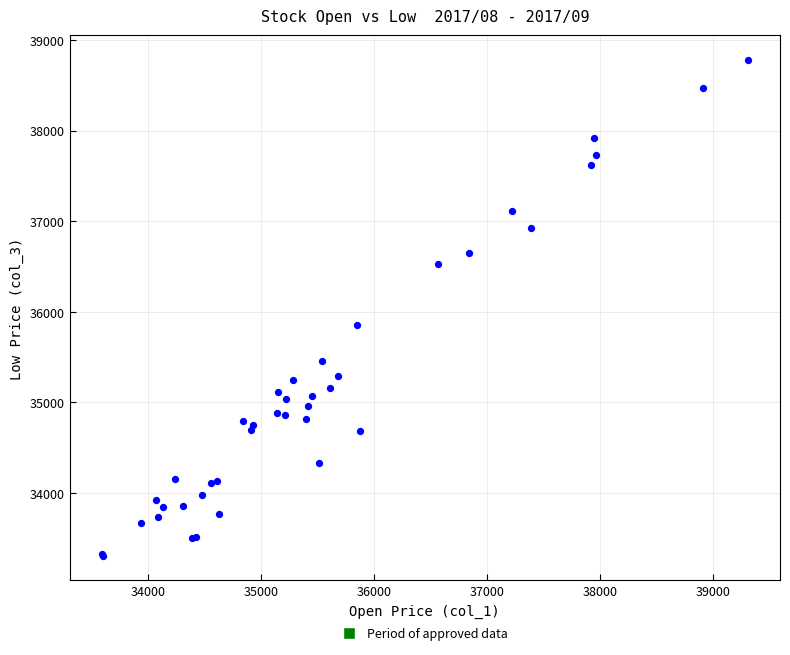

What Y value in the scatter plot is closest to 36045?

35850